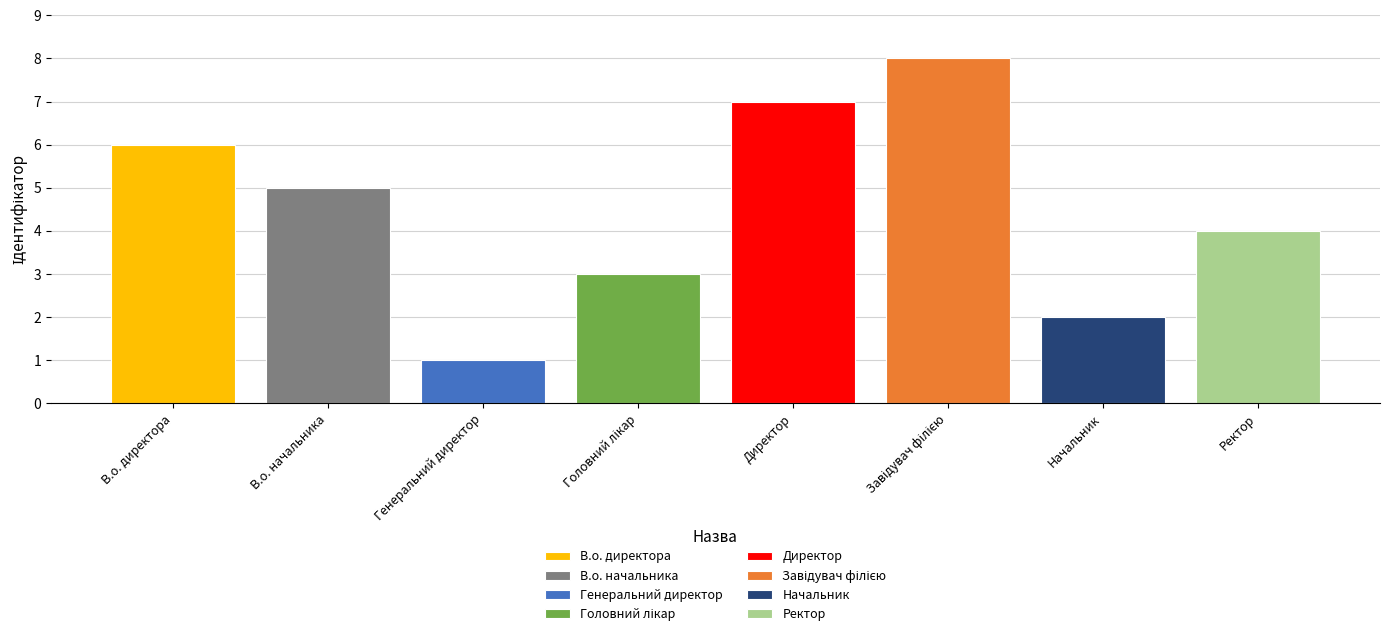

What is the difference between the maximum and minimum values?

7